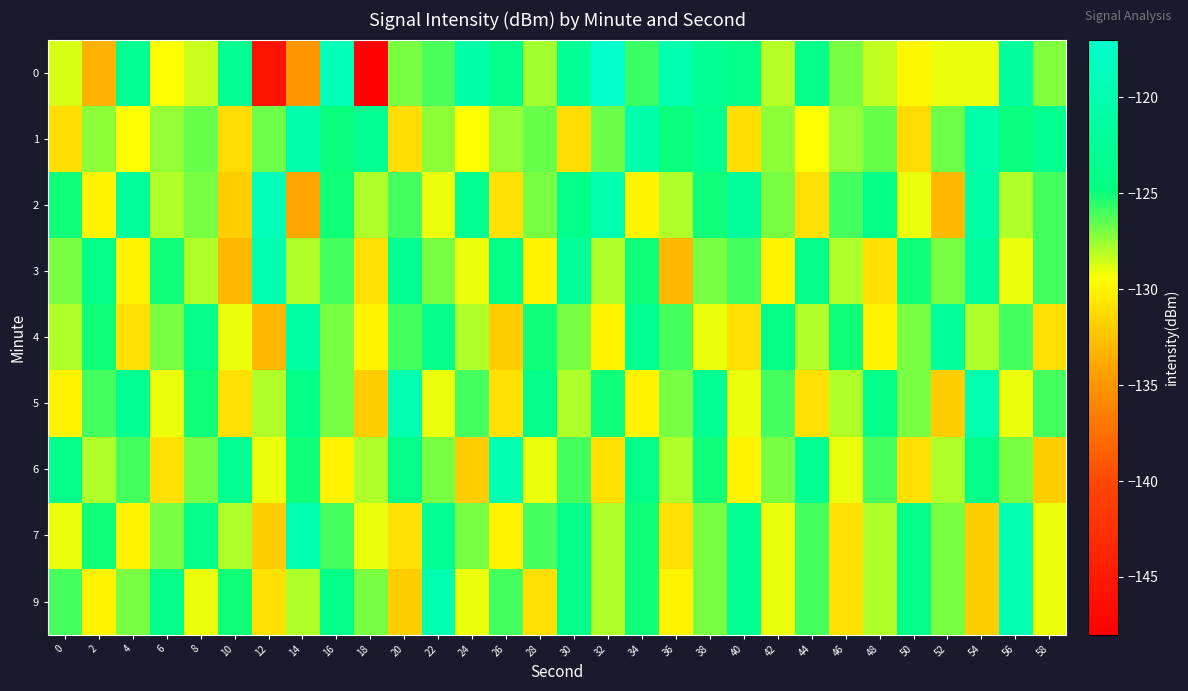

How many data points does each series have?

30